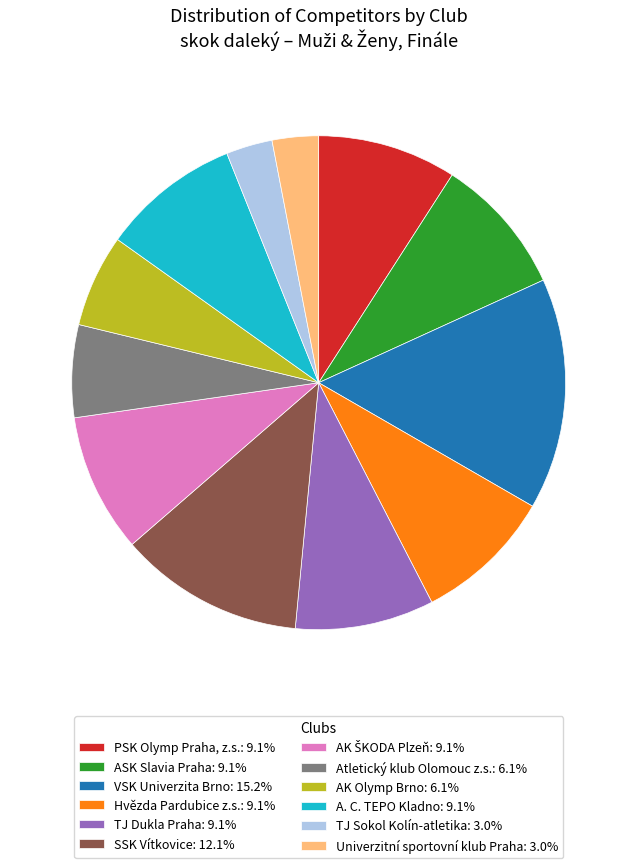

How many slices are in this pie chart?

12